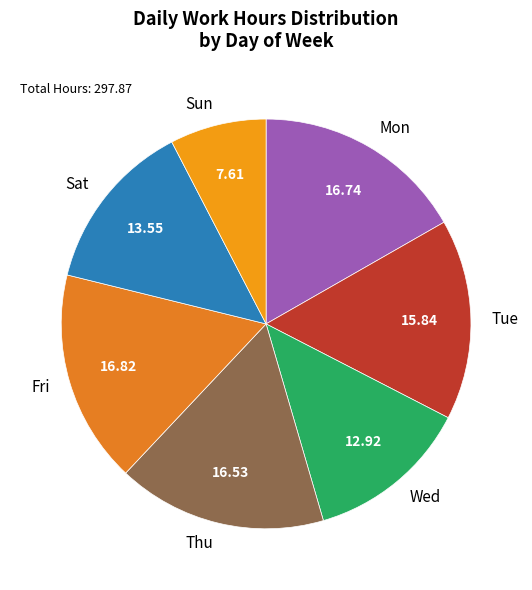

Does Fri represent more than half of the total?

No